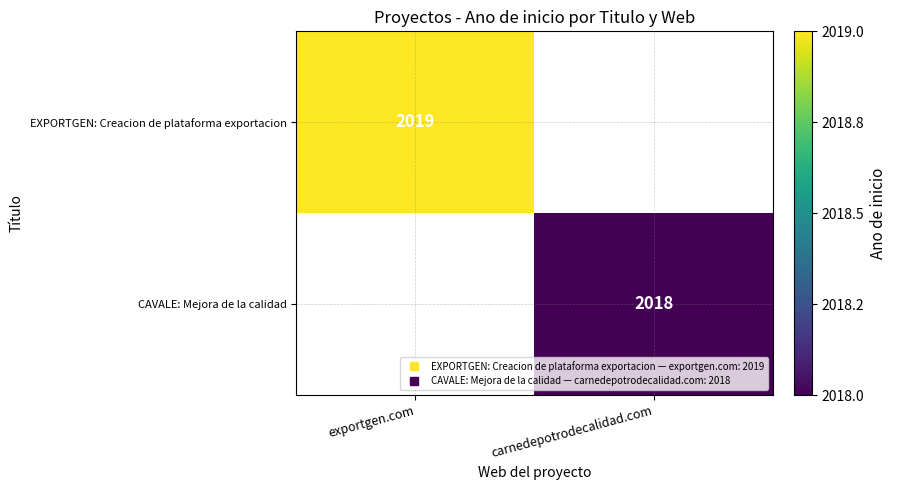

Which series has the largest total across all categories?

EXPORTGEN: Creacion de plataforma exportacion